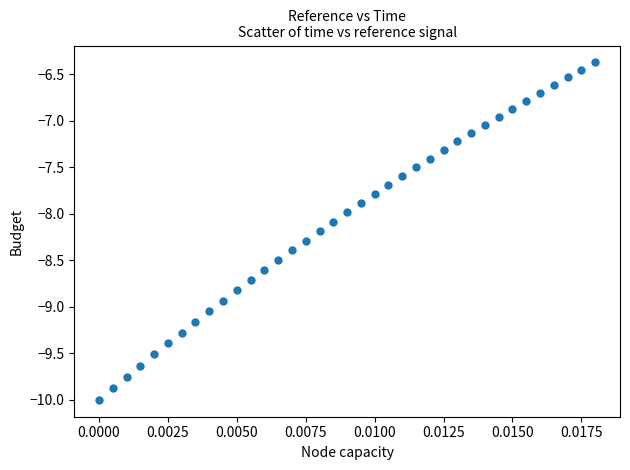

What is the range of Y values (max minus min)?

3.6